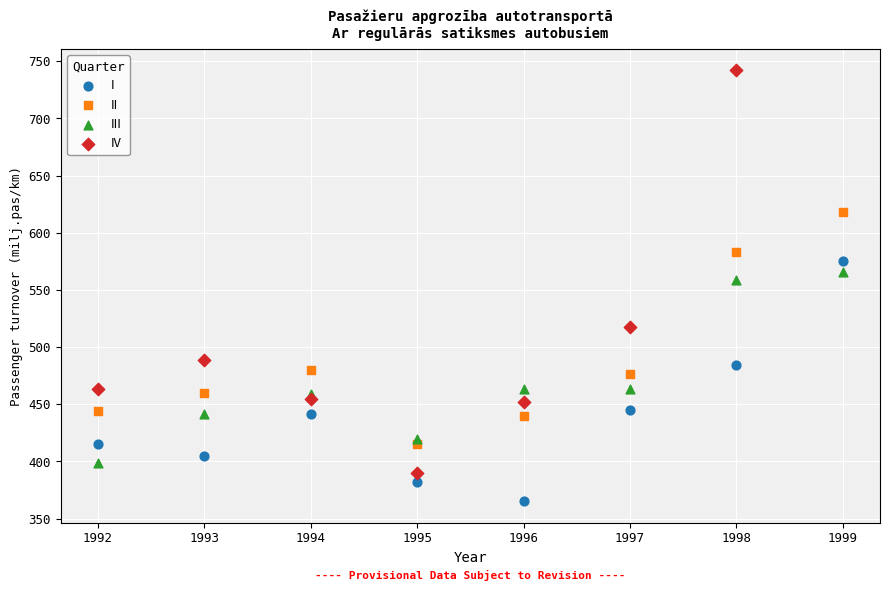

Which series reaches the maximum Y coordinate?

IV